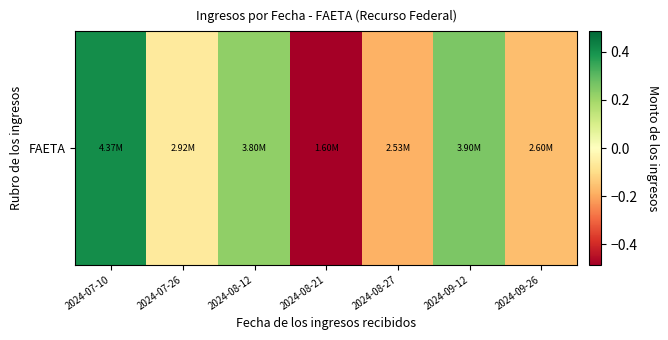

Which label corresponds to the smallest value in the chart?

2024-08-21